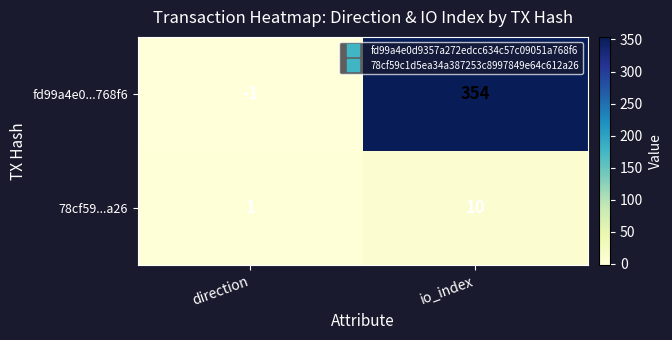

How many data points does each series have?

2